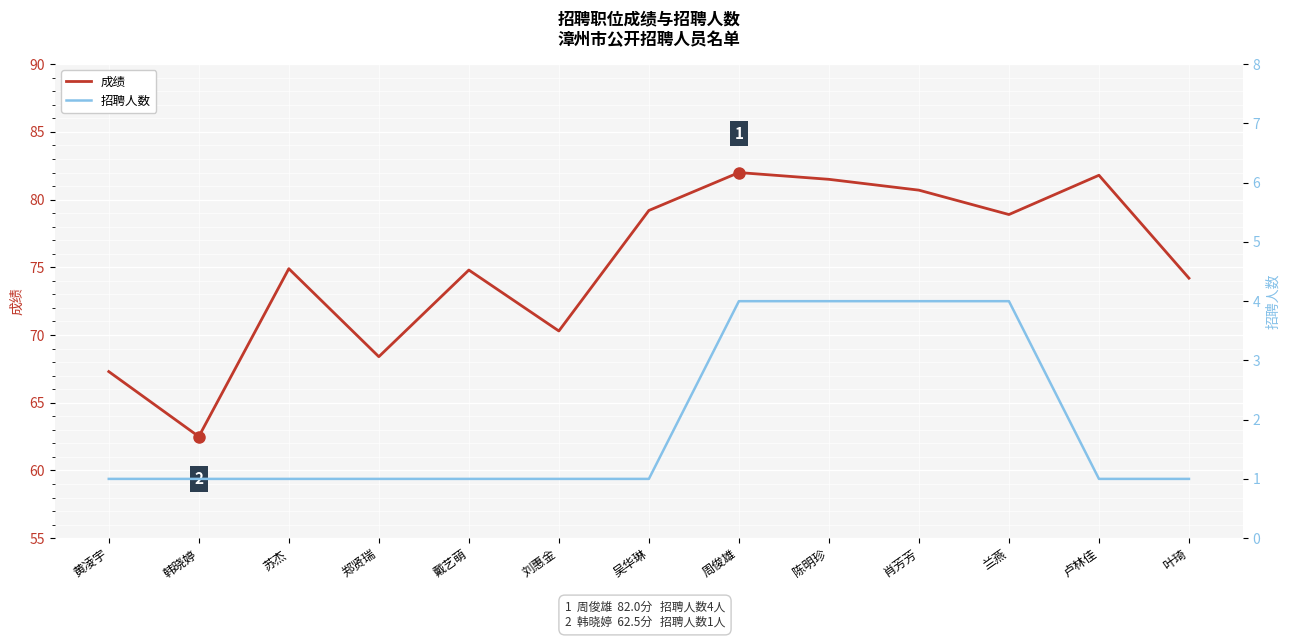

What is the difference between the maximum and minimum values in the 招聘人数 series?

3.0